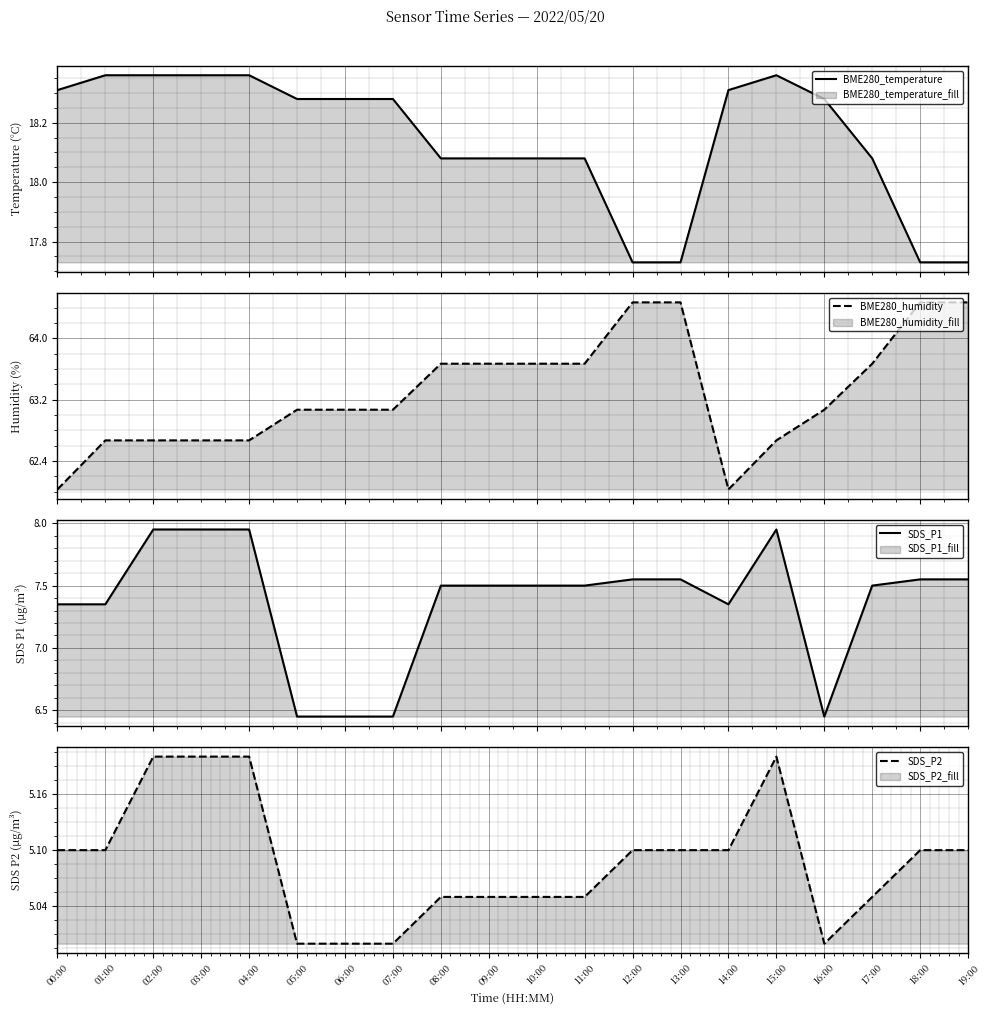

What position from the right is 01:00?

19